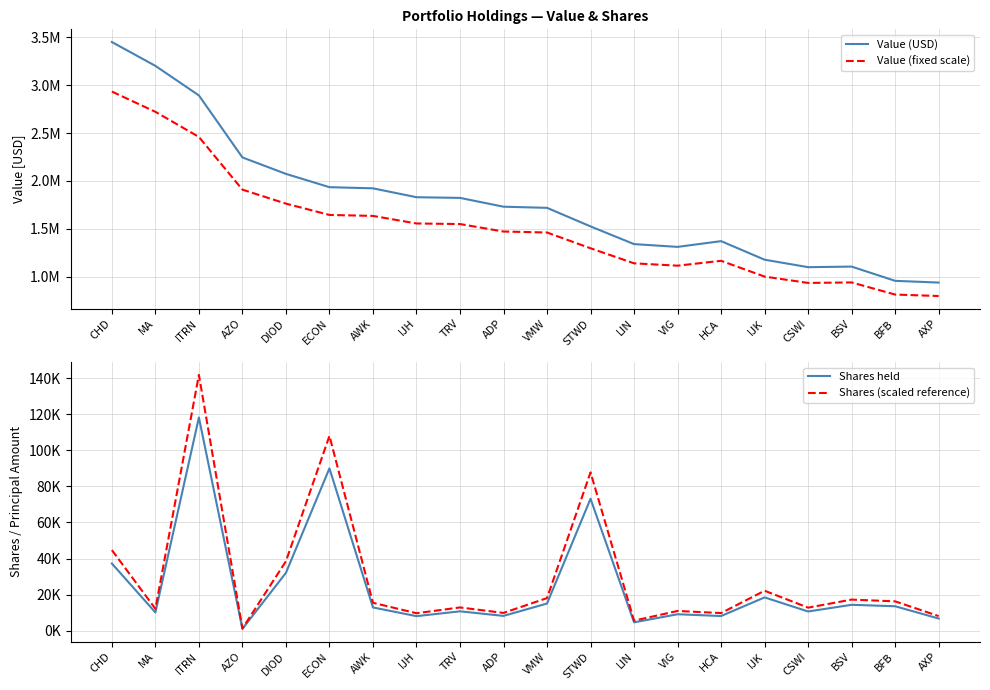

Which label corresponds to the smallest value in the chart?

AZO